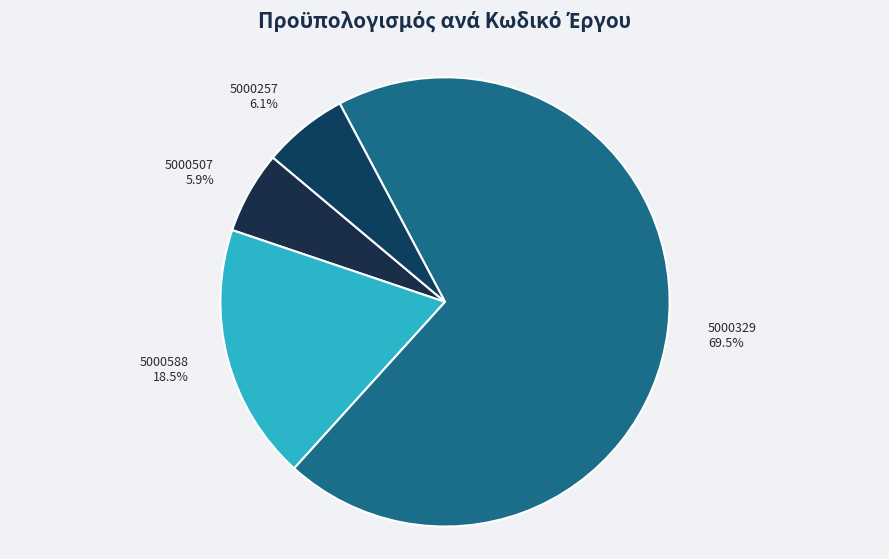

True or false: 5000507 accounts for 6% of the total.

True